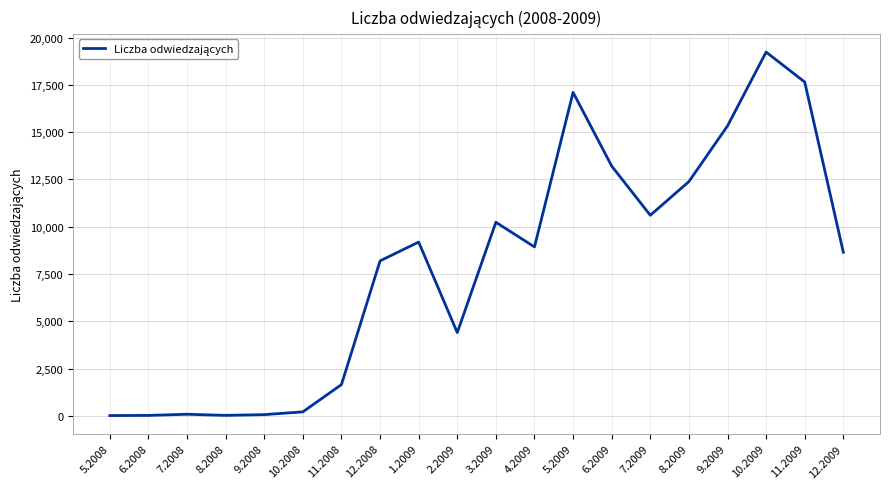

What is the greatest value displayed?

19230